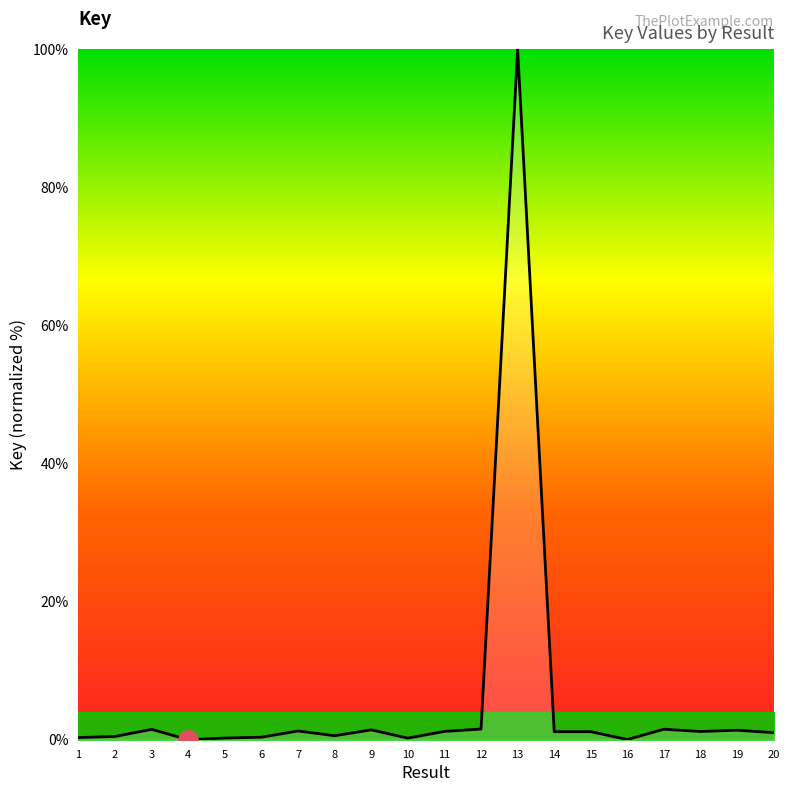

What is the difference between the maximum and minimum values?

100.0